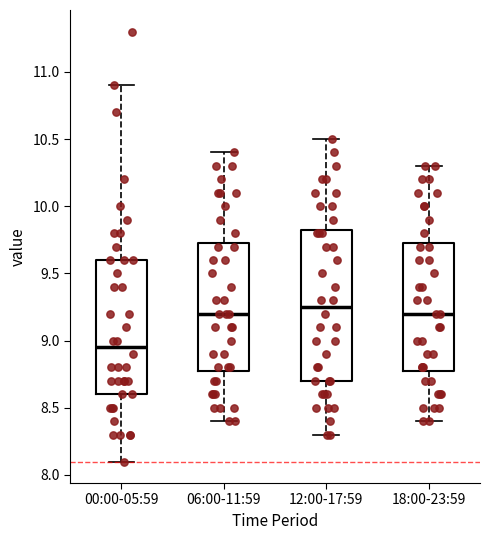

Where does the upper whisker of the box for 06:00-11:59 end on the y-axis? The values are not printed on the chart, so give them approximately, as read against the axis.

10.40